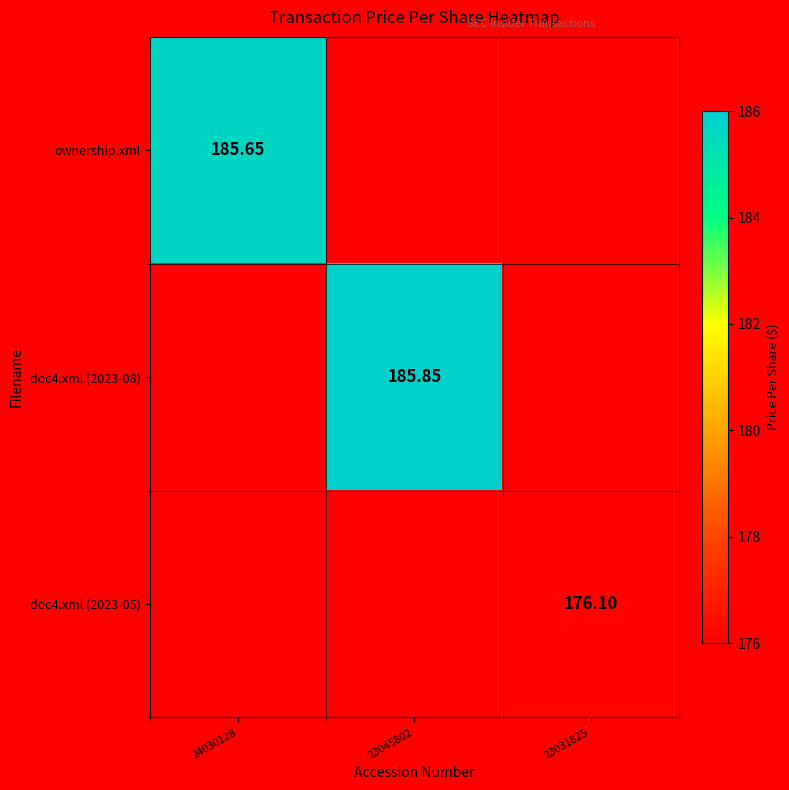

The value of doc4.xml (2023-05) at 23031825 is 106.0. True or false?

False